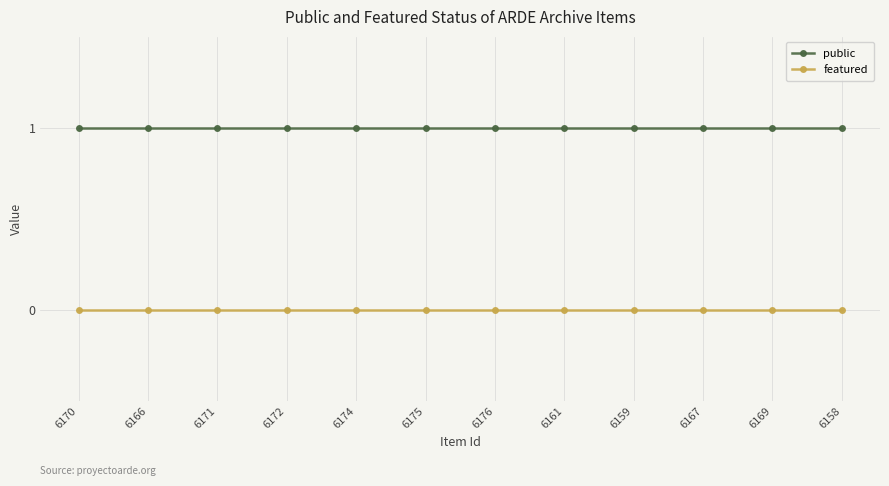

Is the value of public at 6175 greater than the value of featured at 6170?

Yes